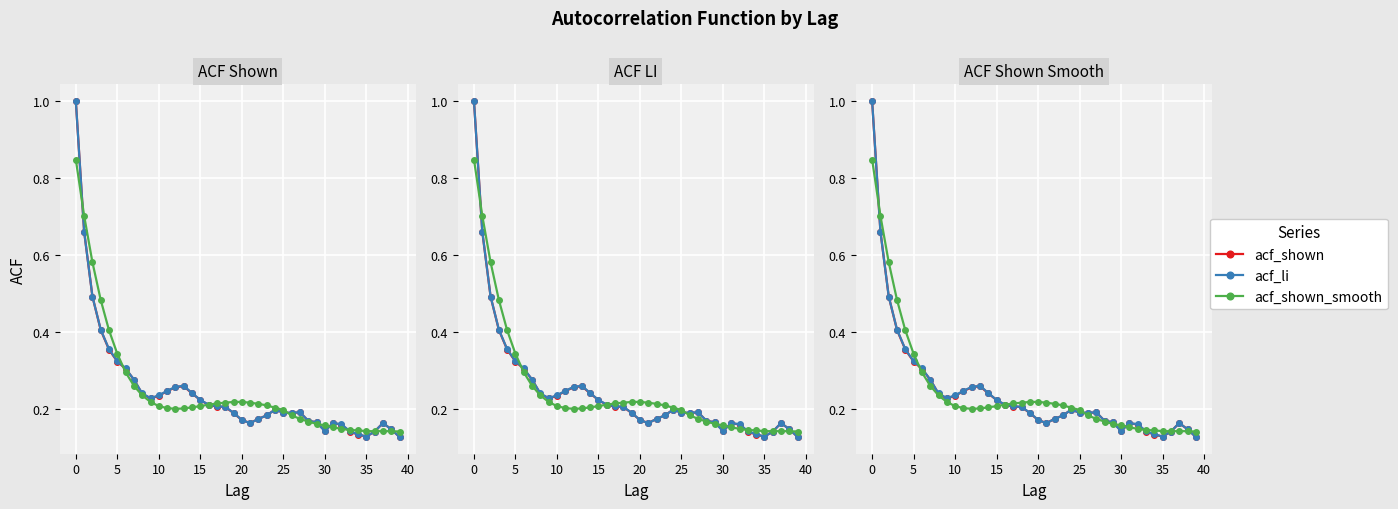

Which series has the widest spread of values?

acf_shown